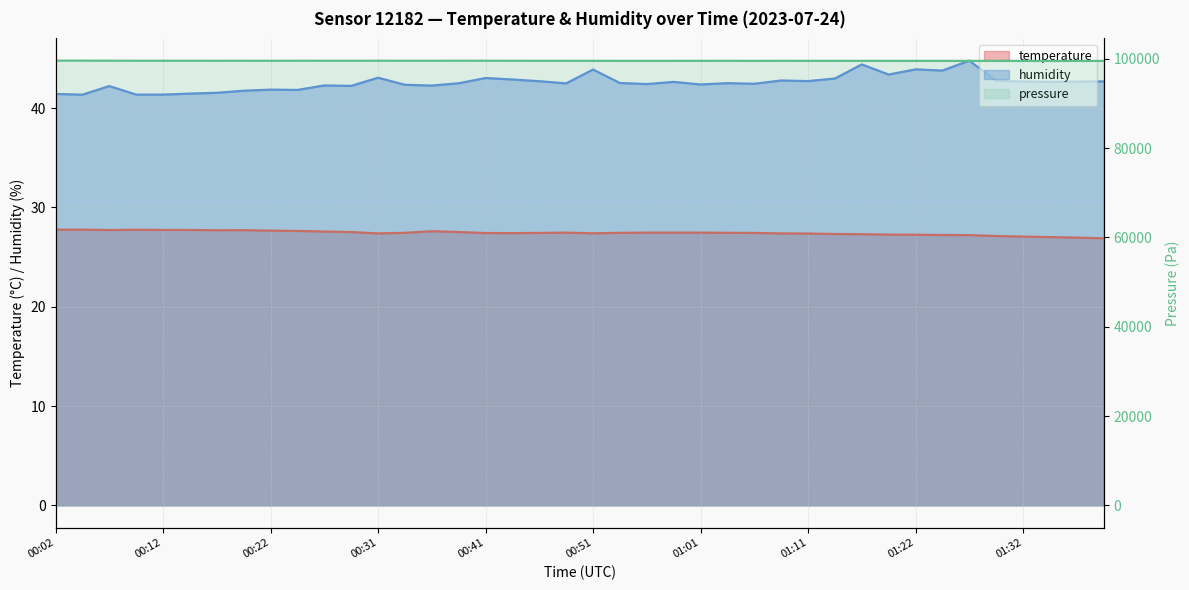

Where is the first local maximum for humidity?

00:07